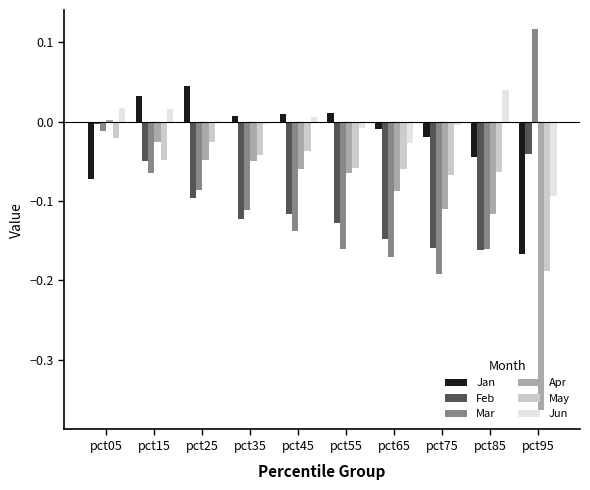

True or false: Feb has a value of -0.1 at pct95.

False